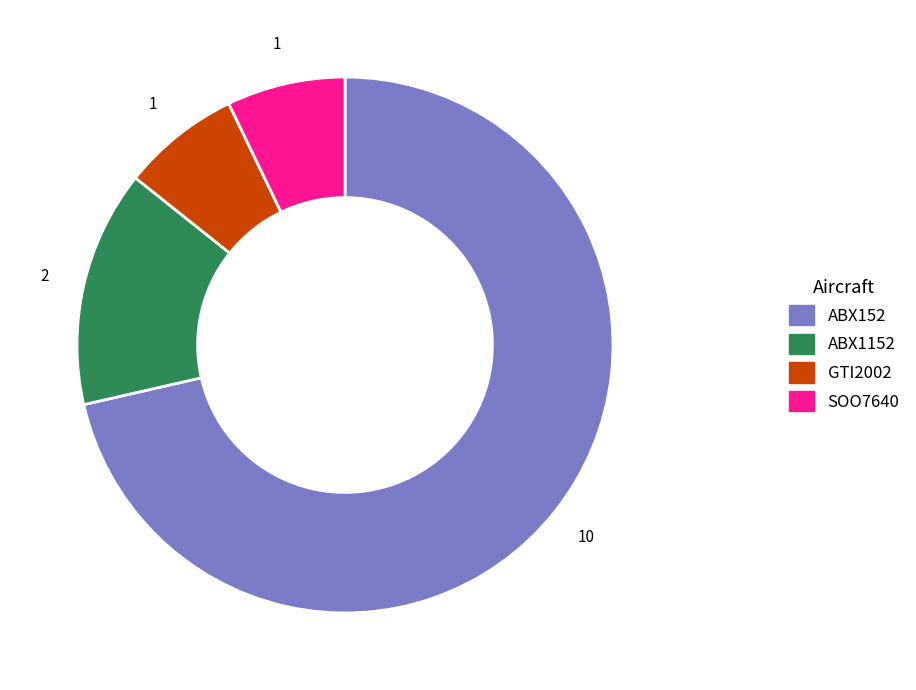

What is the largest slice in the pie chart?

ABX152